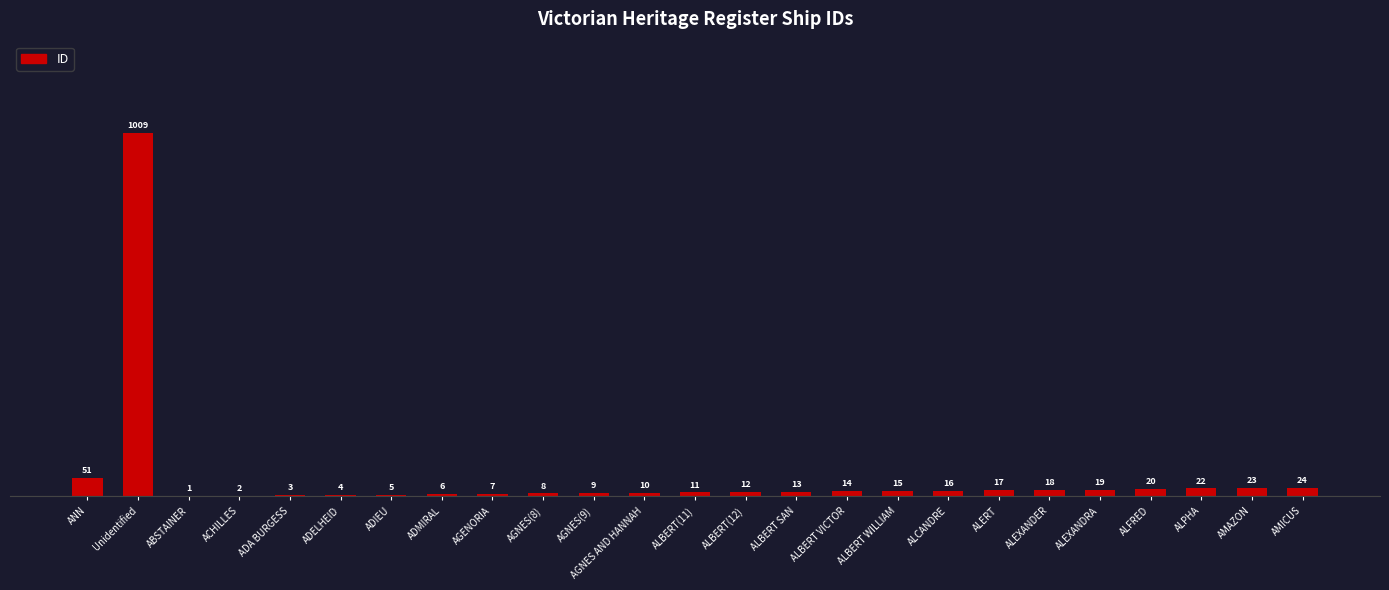

The value at ADA BURGESS is 3. True or false?

True